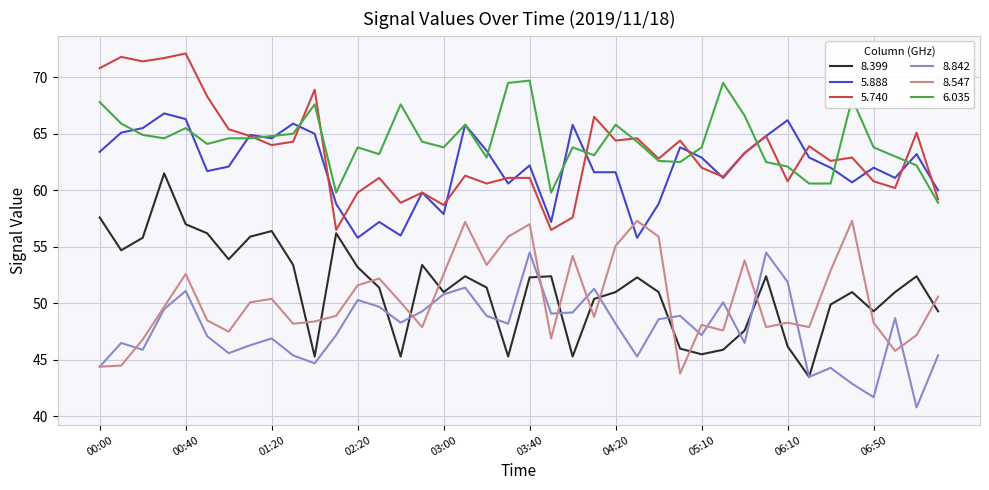

How many interior local valleys does the 8.399 series have?

10